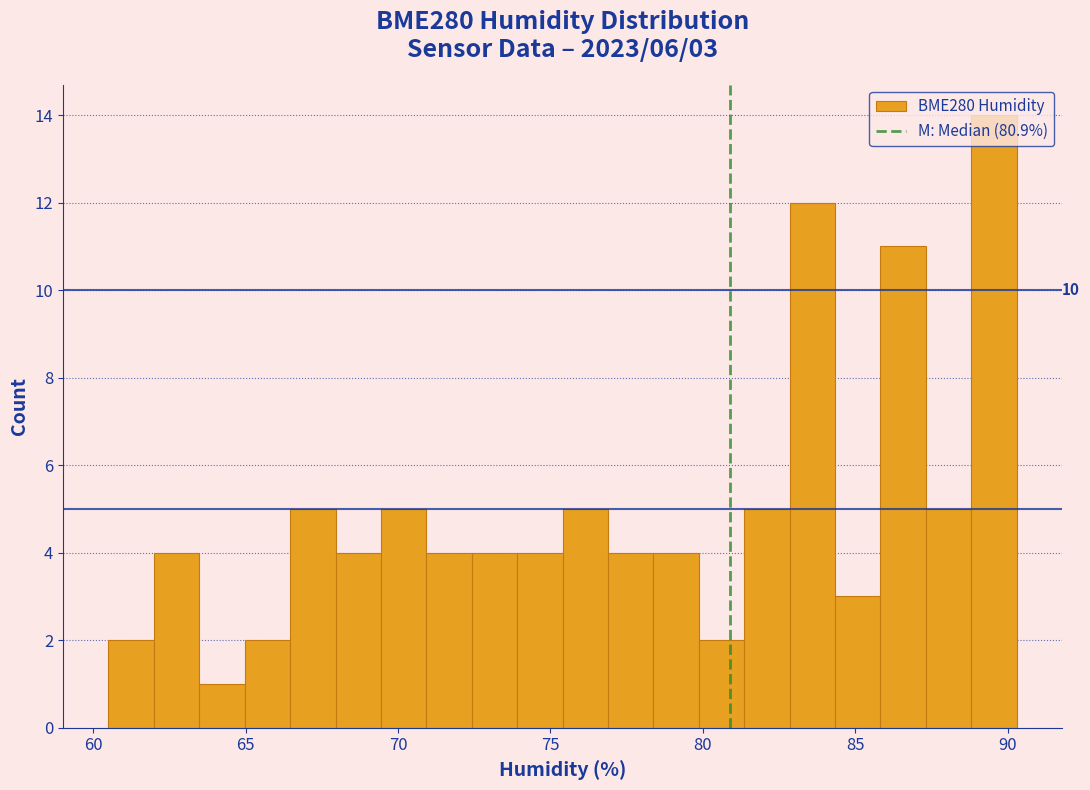

Around what value on the x-axis is the tallest bar? Give the approximate position of its centre, as read against the axis.

89.5